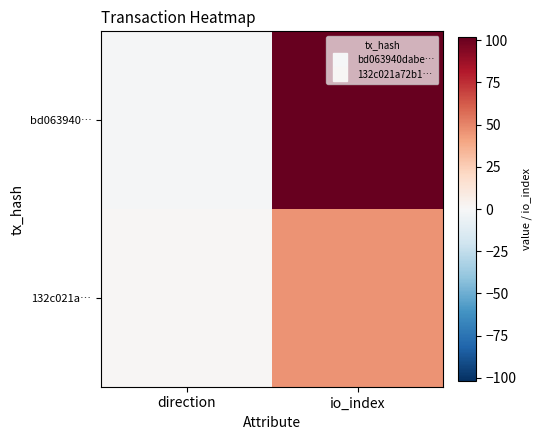

Reading left to right, extract all data points from this chart.

bd063940…: direction=-1	io_index=102
132c021a…: direction=1	io_index=46